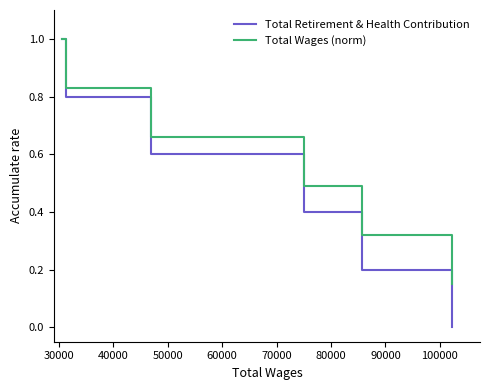

True or false: Total Wages (norm) has more than 0 points higher than both neighbors.

False